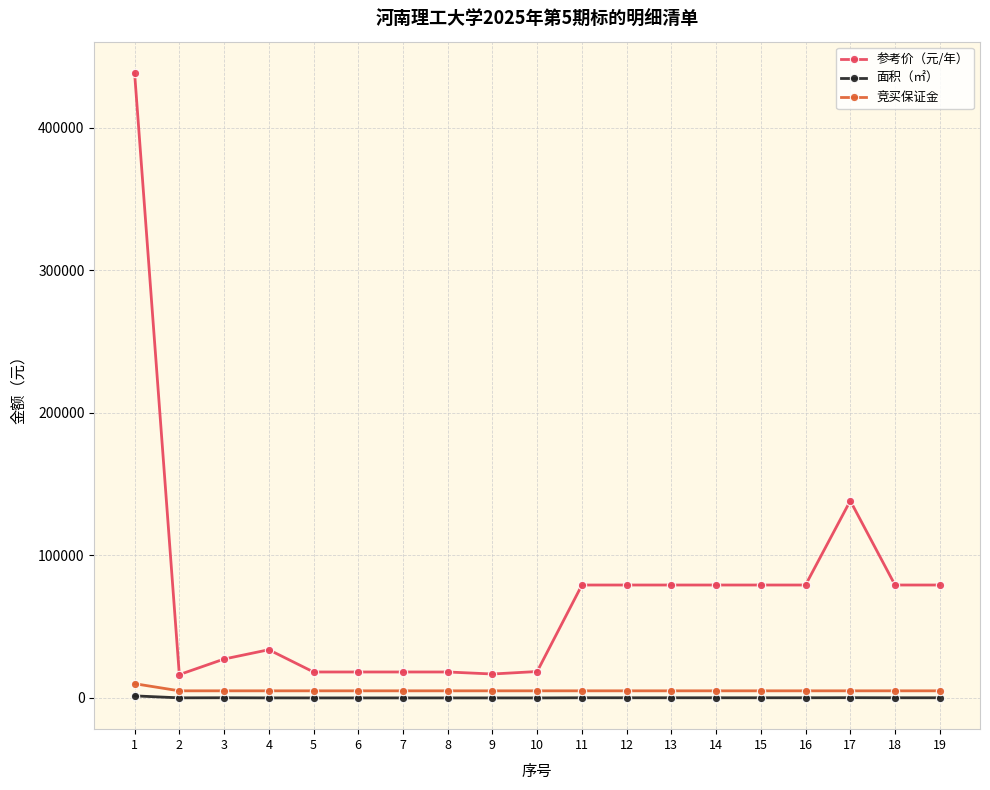

What is the sum of the 面积（㎡） values at 12 and 19?

264.0